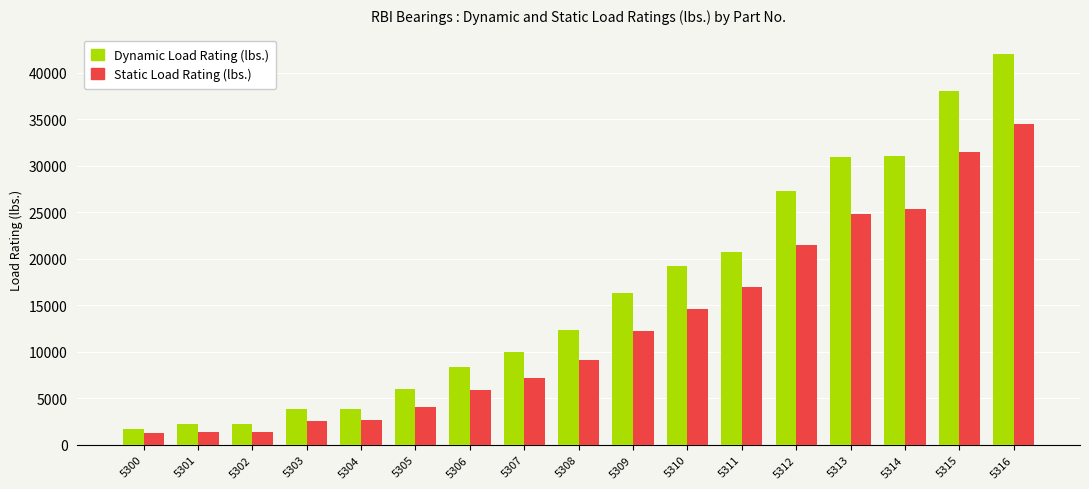

At which label does Dynamic Load Rating (lbs.) reach its minimum?

5300